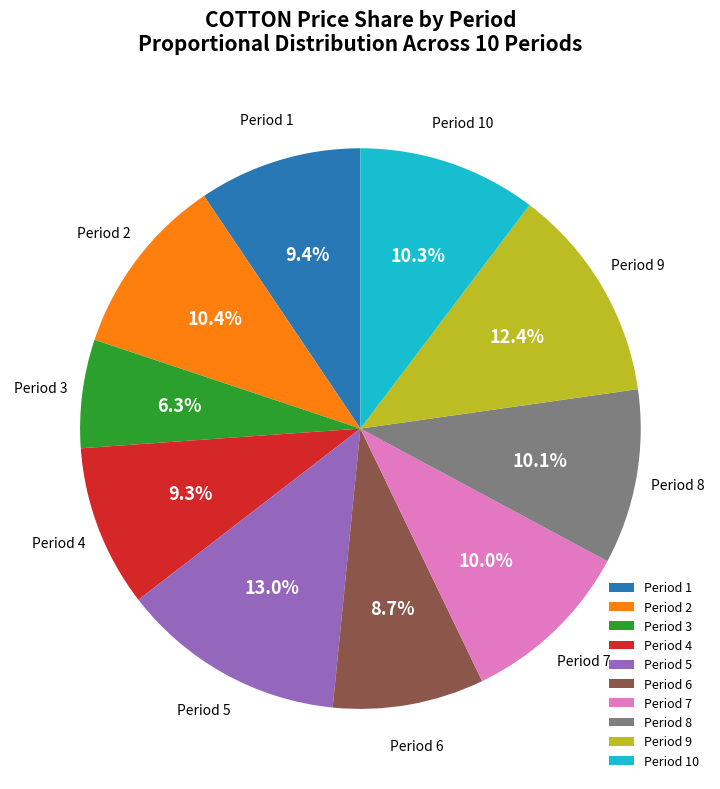

Between Period 9 and Period 1, which is larger?

Period 9